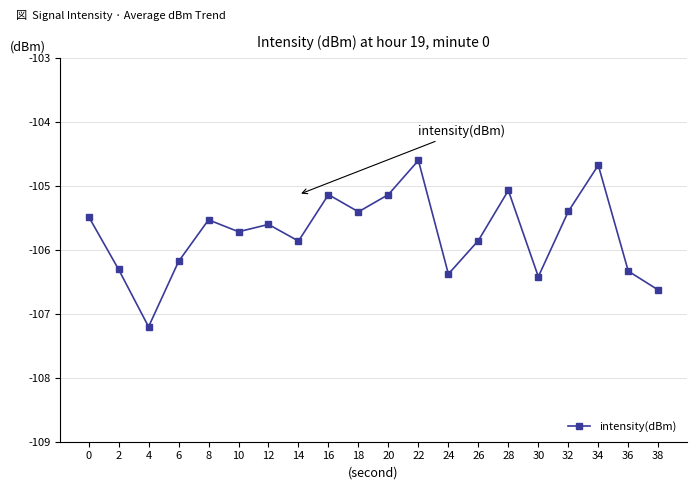

What is the approximate value at 34?

-104.7